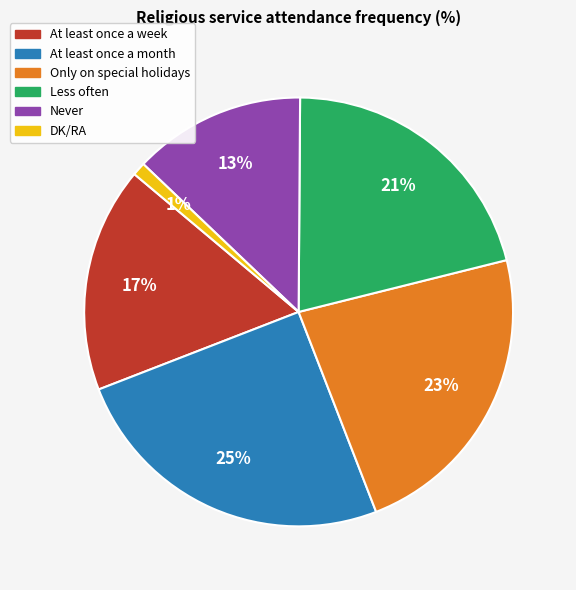

What is the largest slice in the pie chart?

At least once a month